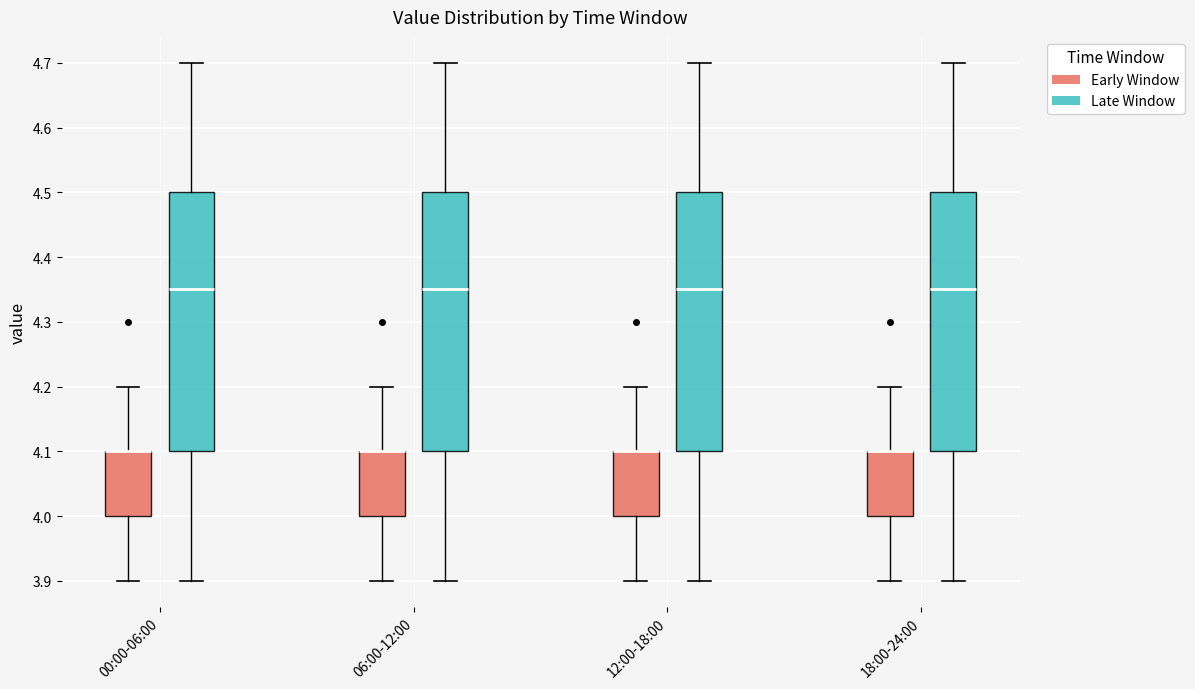

Reading left to right, transcribe this box plot: for each box, give where its median line is, the range the box spans, and where its two whiskers end, as read against the y-axis. The values are not printed on the chart, so give them approximately, as read against the axis.

00:00-06:00 (Early Window): median 4.10 (drawn on the box's upper edge), box 4.00 to 4.10, whiskers 3.90 to 4.20
00:00-06:00 (Late Window): median 4.35, box 4.10 to 4.50, whiskers 3.90 to 4.70
06:00-12:00 (Early Window): median 4.10 (drawn on the box's upper edge), box 4.00 to 4.10, whiskers 3.90 to 4.20
06:00-12:00 (Late Window): median 4.35, box 4.10 to 4.50, whiskers 3.90 to 4.70
12:00-18:00 (Early Window): median 4.10 (drawn on the box's upper edge), box 4.00 to 4.10, whiskers 3.90 to 4.20
12:00-18:00 (Late Window): median 4.35, box 4.10 to 4.50, whiskers 3.90 to 4.70
18:00-24:00 (Early Window): median 4.10 (drawn on the box's upper edge), box 4.00 to 4.10, whiskers 3.90 to 4.20
18:00-24:00 (Late Window): median 4.35, box 4.10 to 4.50, whiskers 3.90 to 4.70